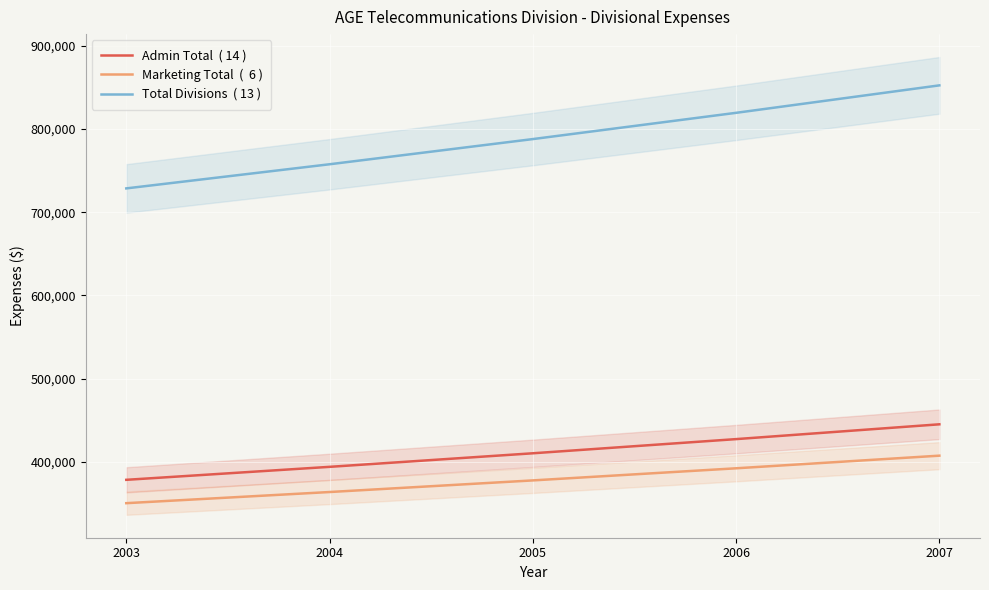

True or false: Marketing Total  (  6 ) has more than 0 interior local peaks.

False